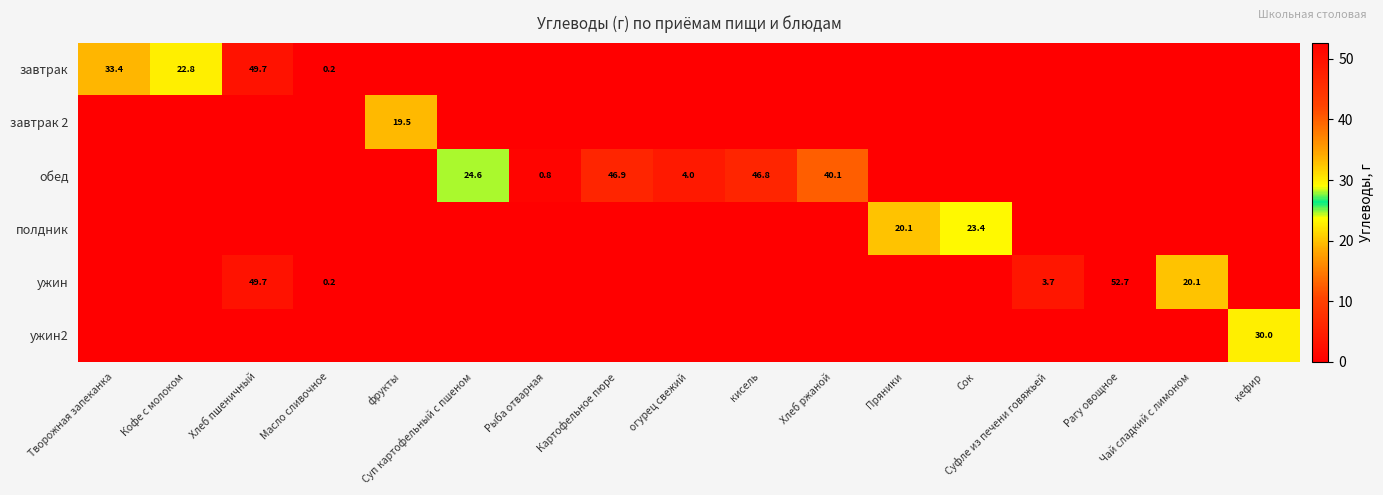

The value of ужин at Чай сладкий с лимоном is 20.1. True or false?

True